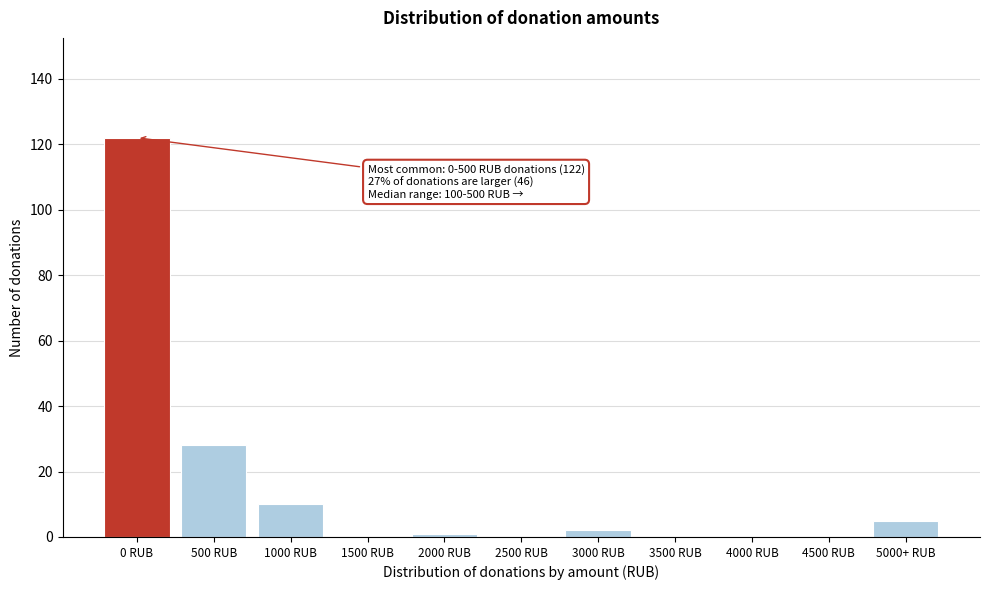

Reading left to right, transcribe all the data shown in this chart.

0 RUB=122	500 RUB=28	1000 RUB=10	1500 RUB=0	2000 RUB=1	2500 RUB=0	3000 RUB=2	3500 RUB=0	4000 RUB=0	4500 RUB=0	5000+ RUB=5